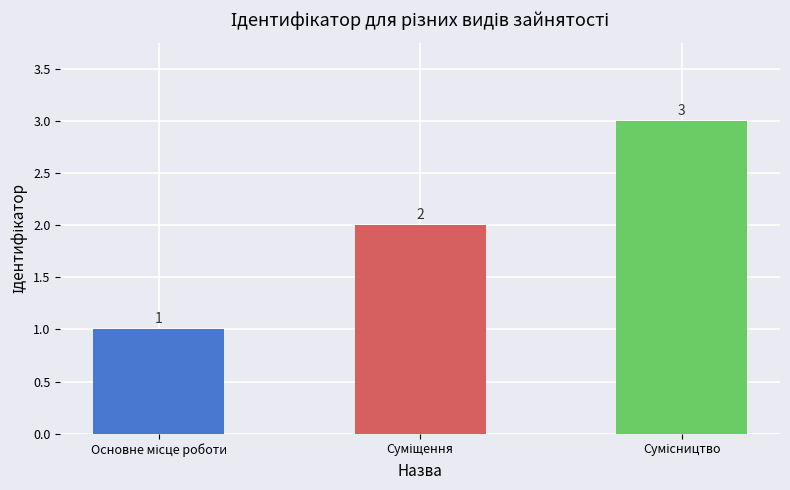

What is the difference between the second highest and minimum values?

1